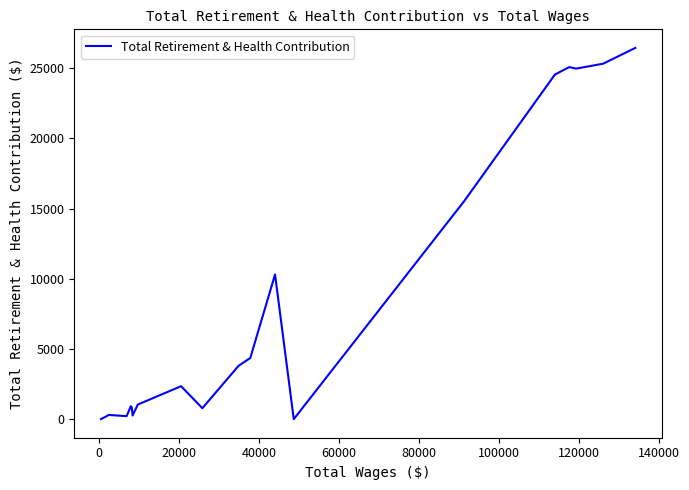

What is the difference between the maximum and minimum values?

26465